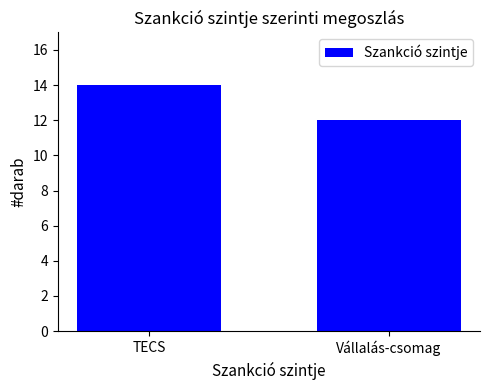

The value at Vállalás-csomag is 4. True or false?

False